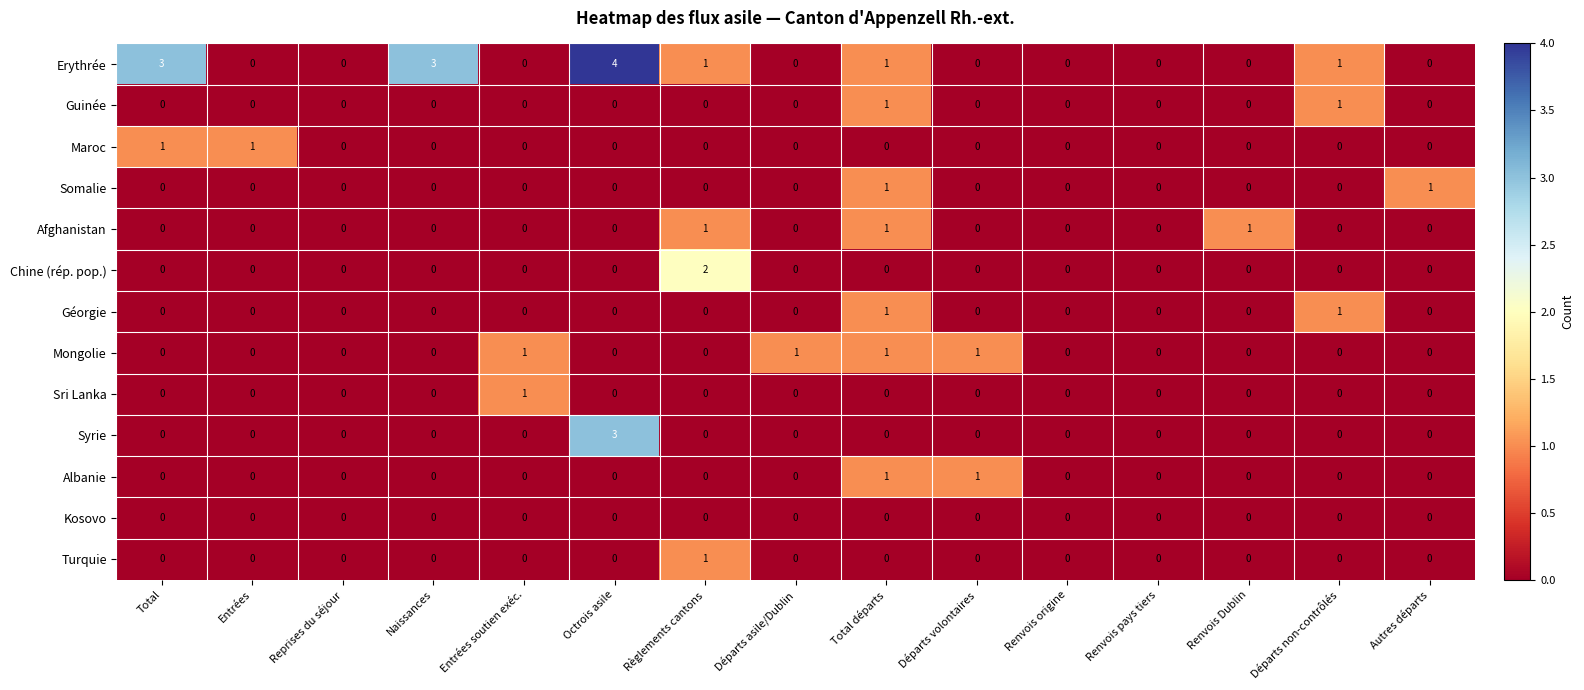

What is the total value across all series at Total départs?

7